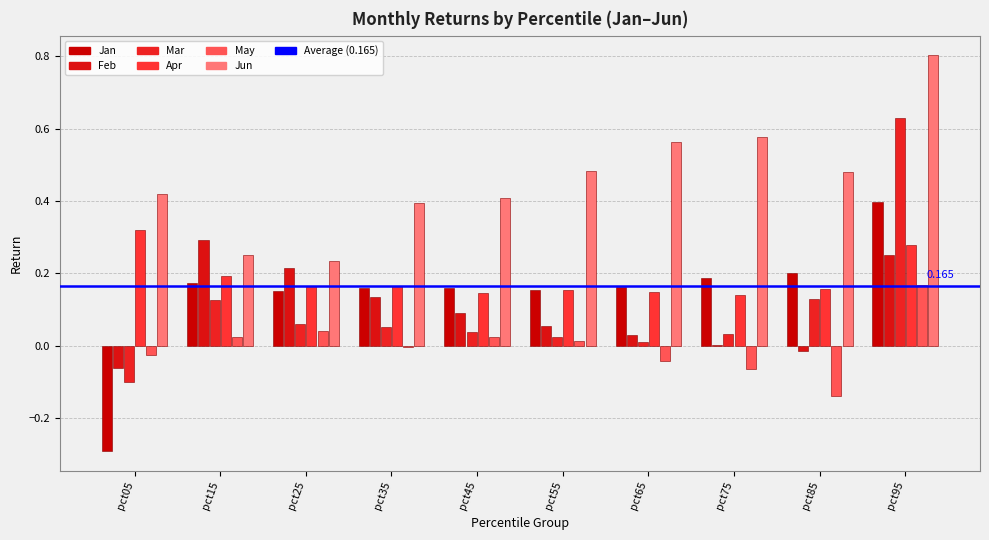

Does the chart contain stacked bars?

No